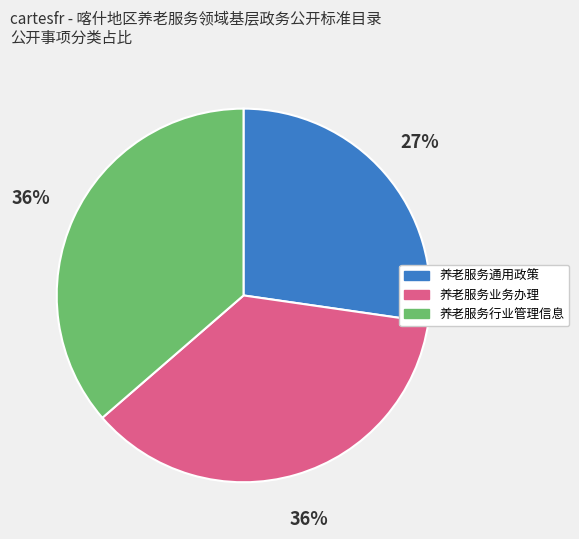

Is there a majority slice in this chart?

No